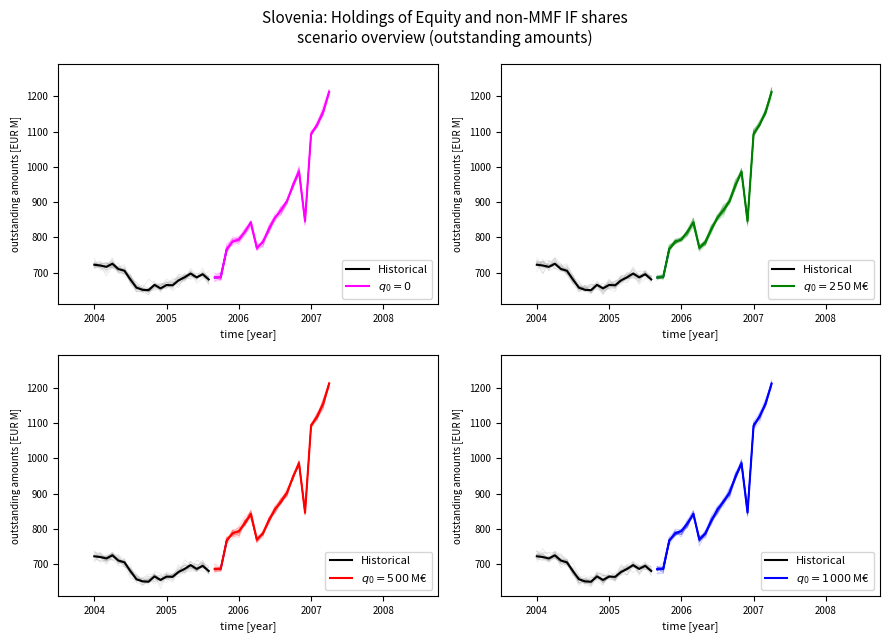

How many values are below 686?

10